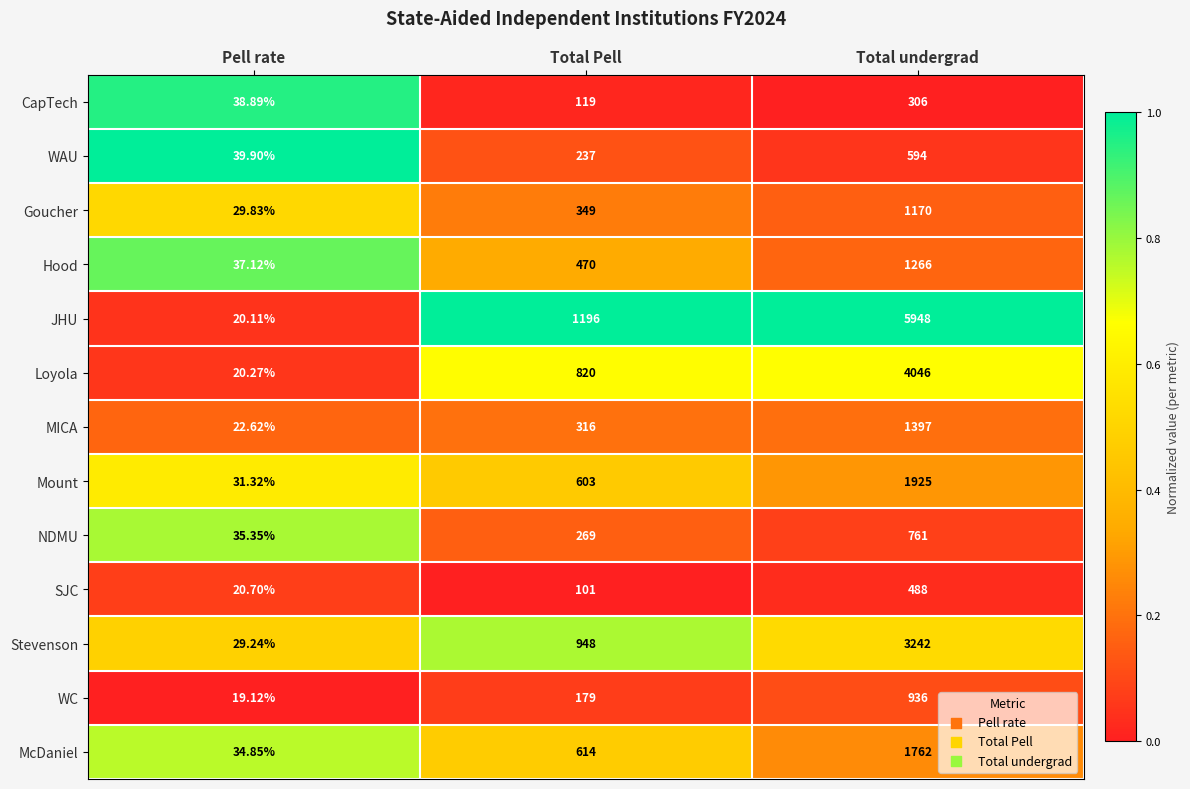

List the series in order of their peak value, highest first.

JHU, Loyola, Stevenson, Mount, McDaniel, MICA, Hood, Goucher, WC, NDMU, WAU, SJC, CapTech